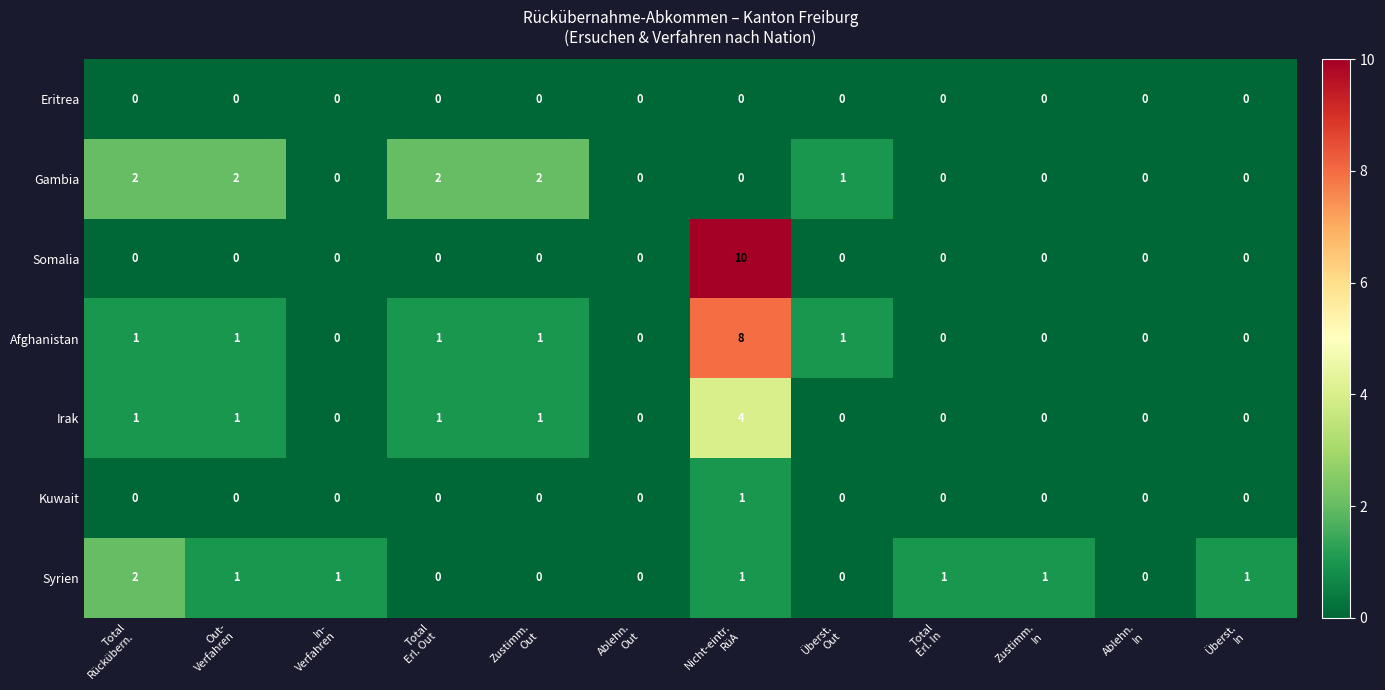

What is the total value across all series at Überst.
Out?

2